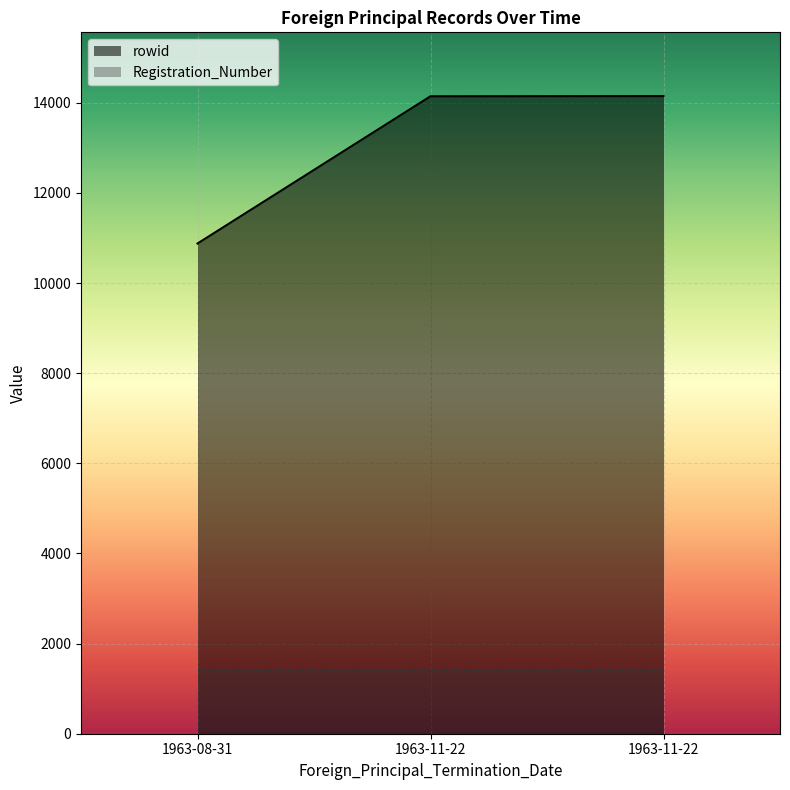

Reading left to right, transcribe all the data shown in this chart.

rowid: 1963-08-31=10878	1963-11-22=14145	1963-11-22=14149
Registration_Number: 1963-08-31=1409	1963-11-22=1409	1963-11-22=1409